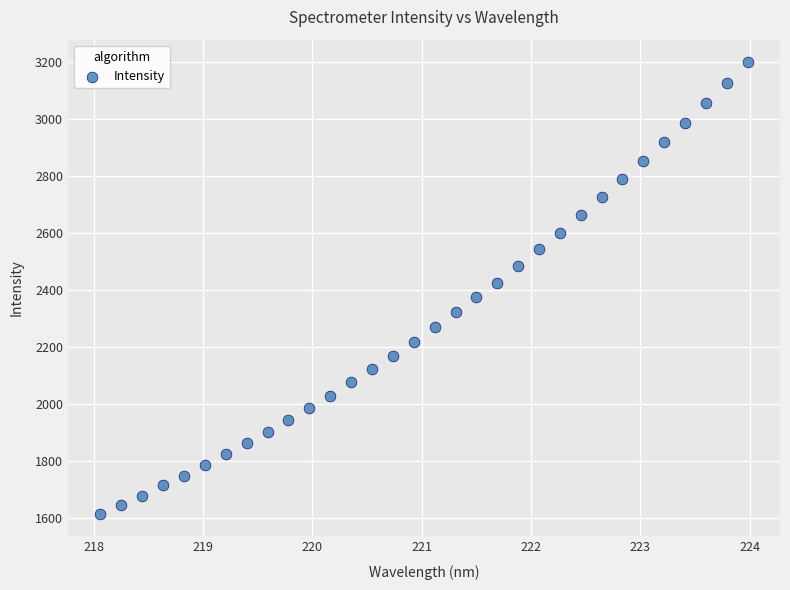

What is the range of X values (max minus min)?

5.9